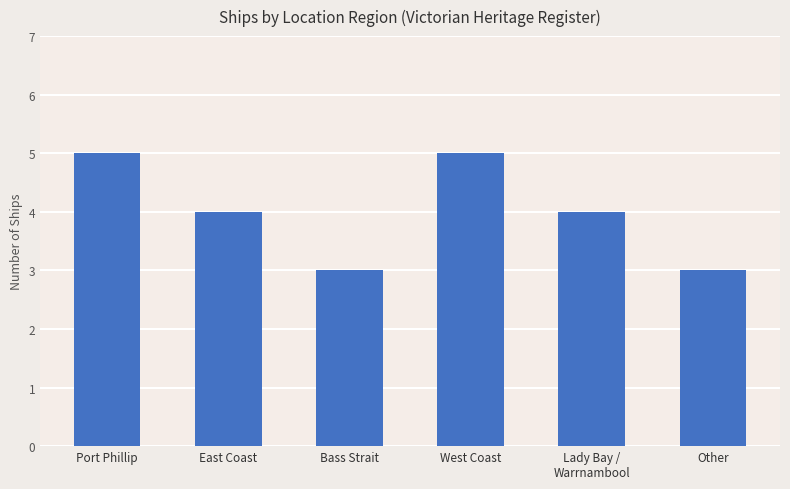

What is the sum of the values at Bass Strait and West Coast?

8